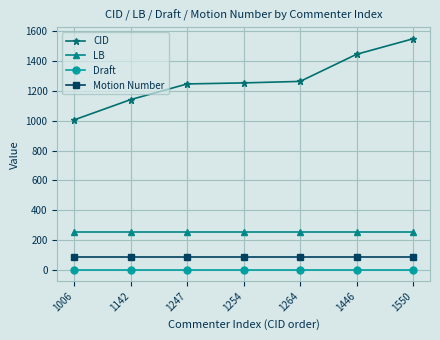

How many lines are shown in the chart?

4